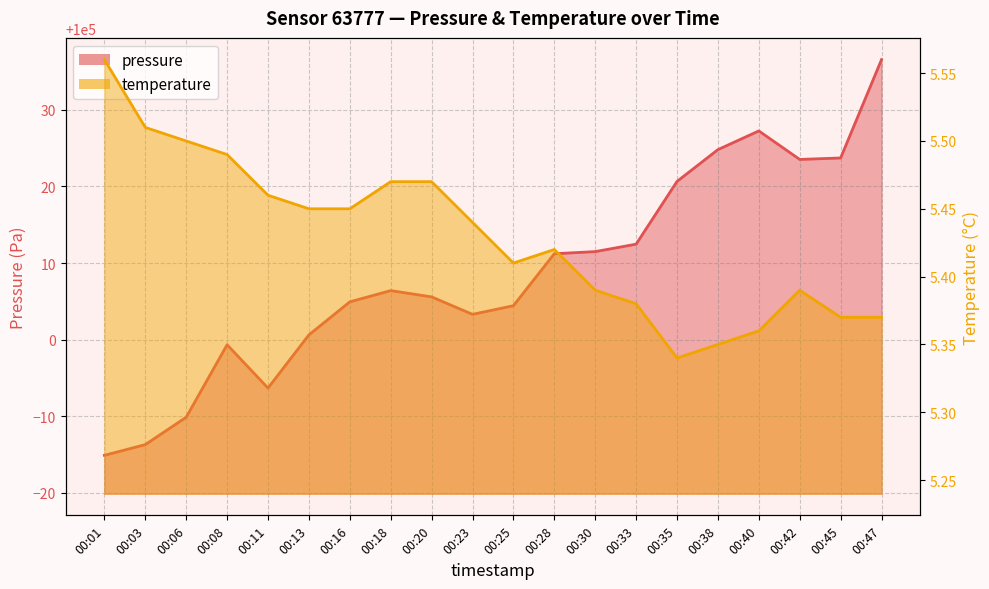

Rank the series by their average value, from highest to lowest.

pressure, temperature